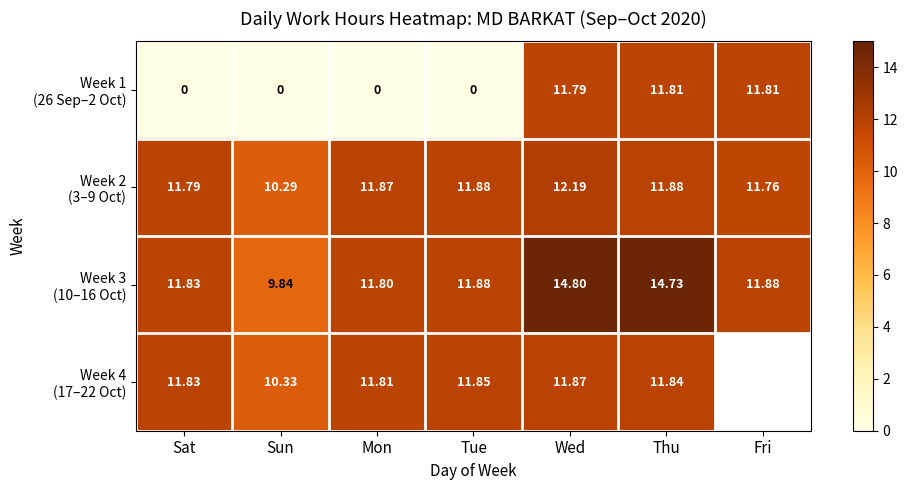

What is the difference between the second highest and second lowest values in the Week 2 (3–9 Oct) series?

0.1